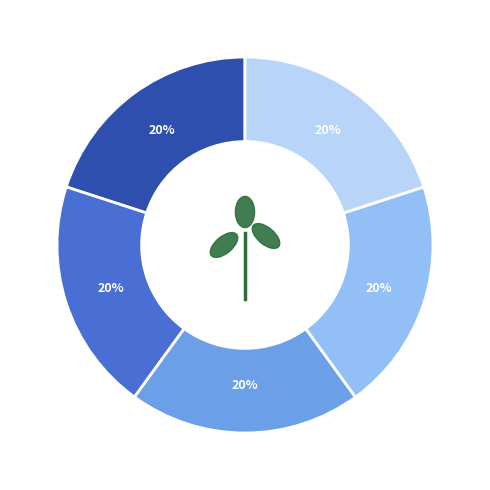

How many slices are in this pie chart?

5